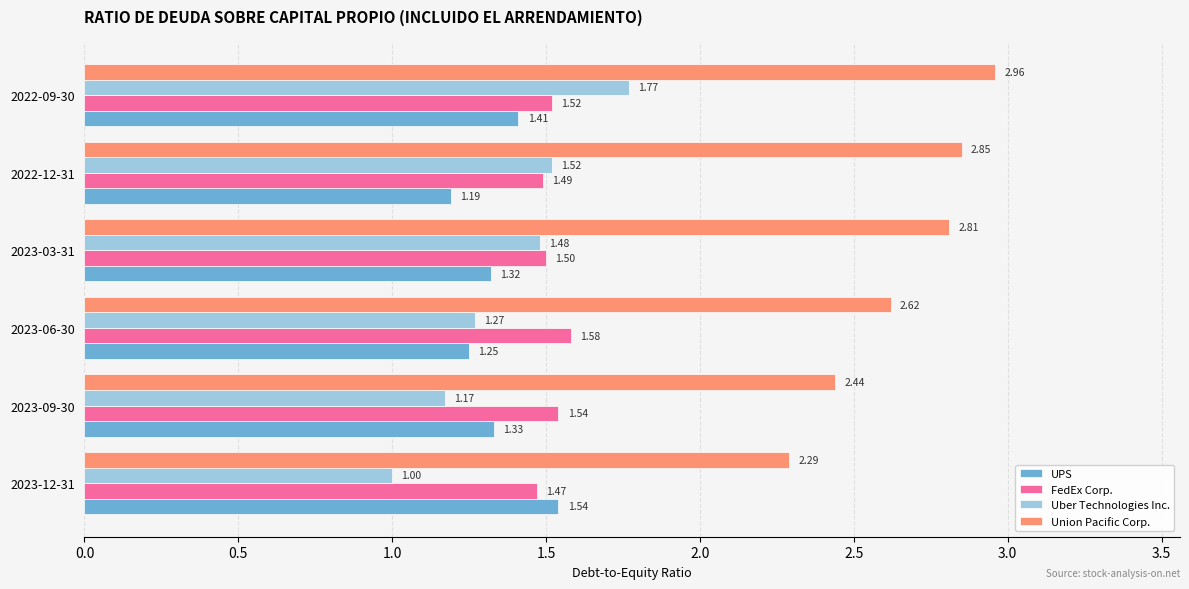

Which series has the largest range (max minus min)?

Uber Technologies Inc.